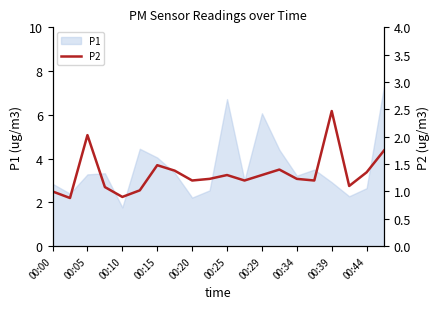

What is the label of the 12th point from the left?

11